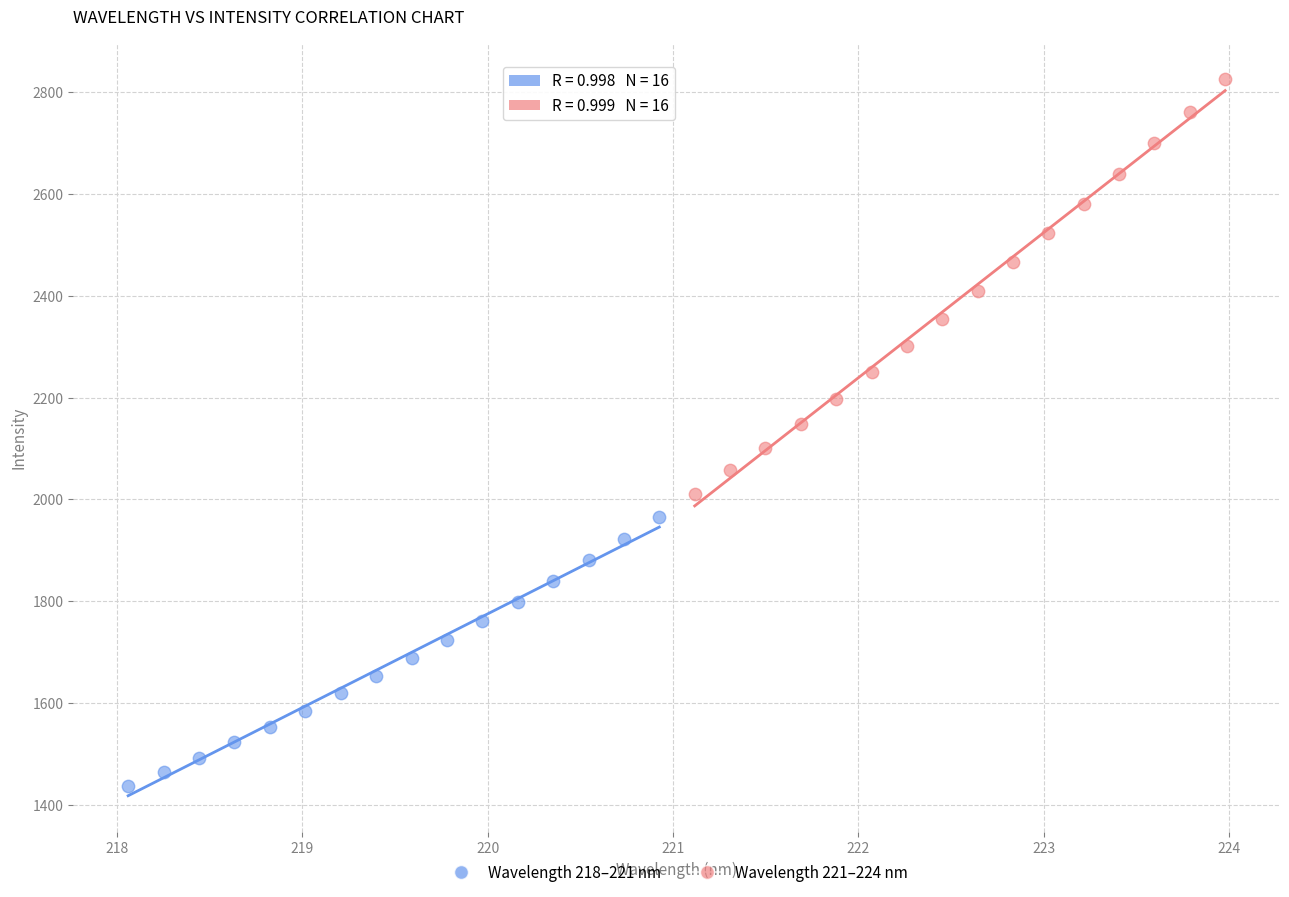

What are all the series names shown in the legend?

Wavelength 218–221 nm, Wavelength 221–224 nm